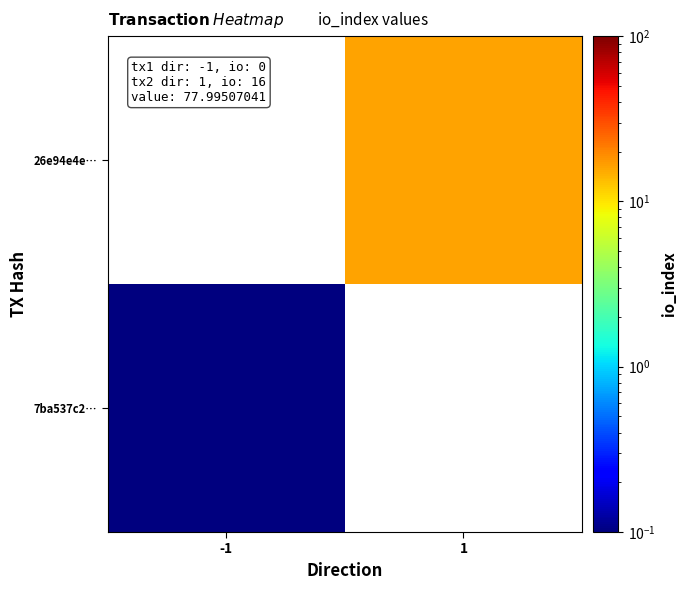

Is it true that 7ba537c2… equals 0.1 at -1?

True